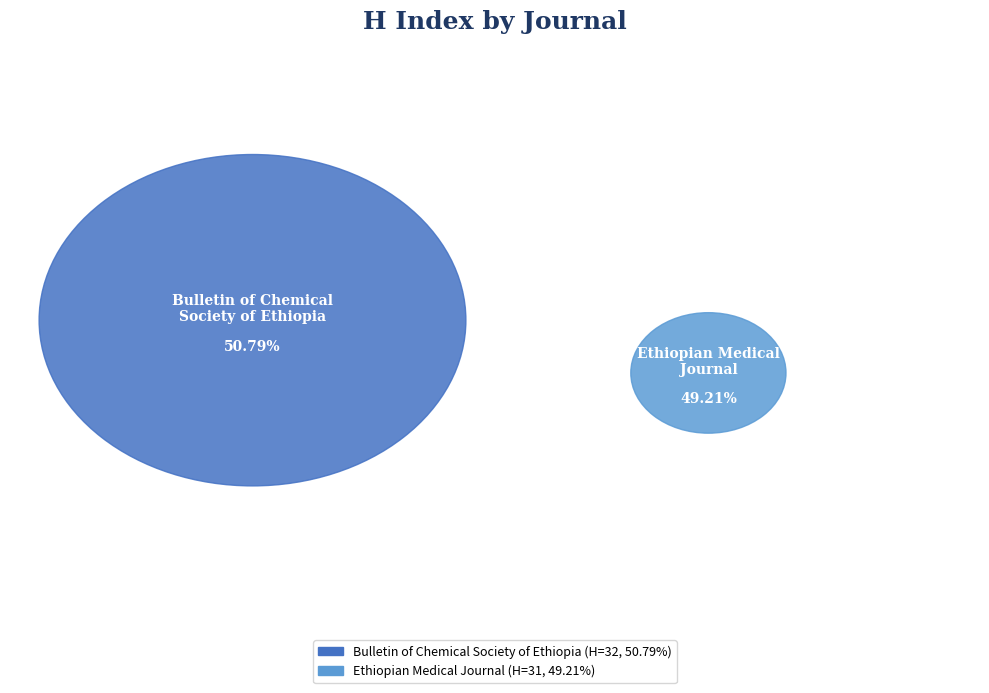

How many segments does this pie chart have?

2